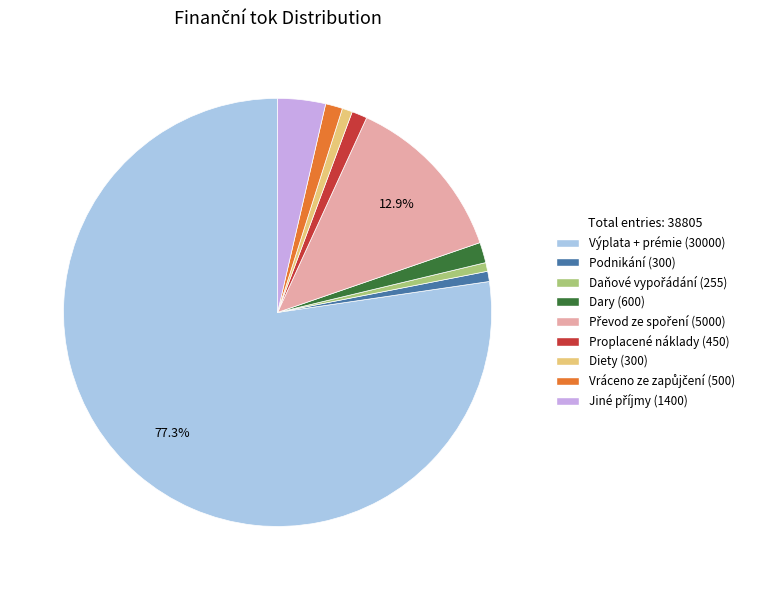

Does Proplacené náklady account for over 50% of the chart?

No